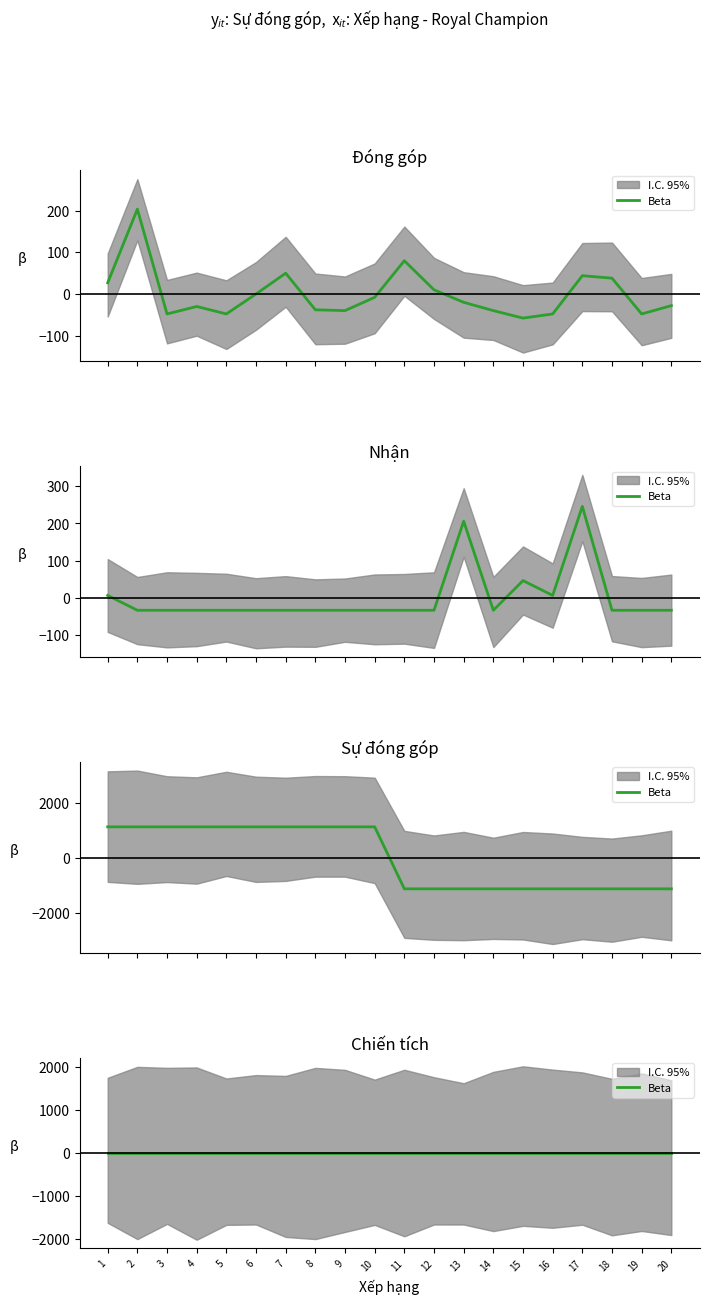

What is the spread (max minus min) of values at 10?

1159.0